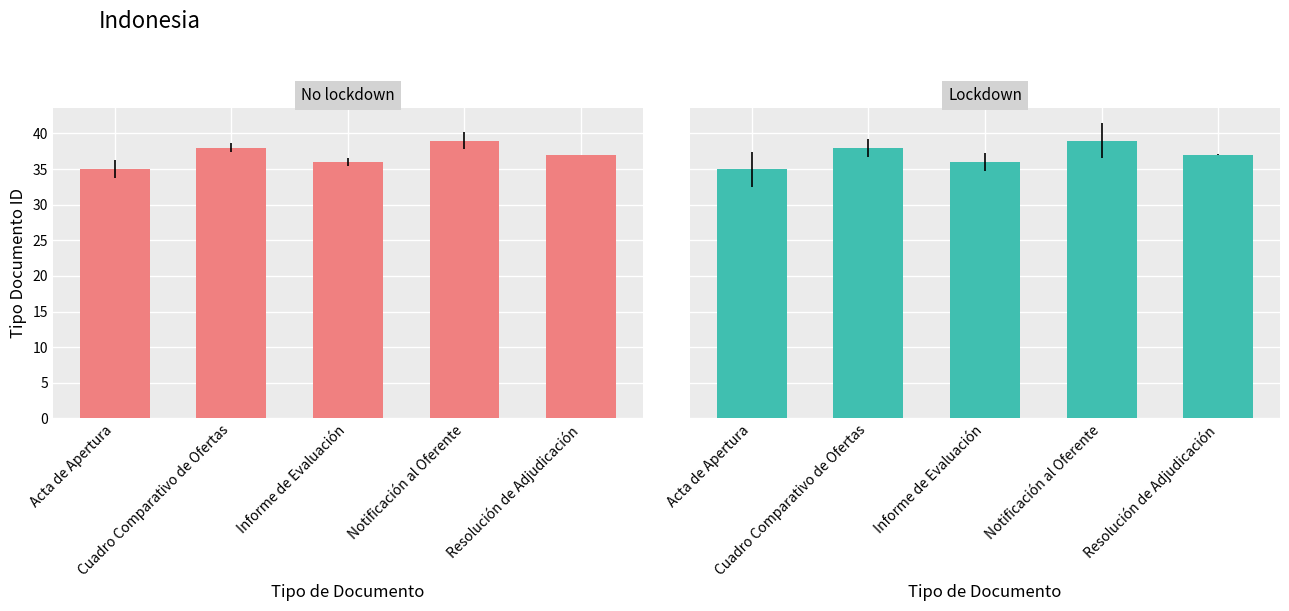

True or false: the data shows 36 at Informe de Evaluación.

True